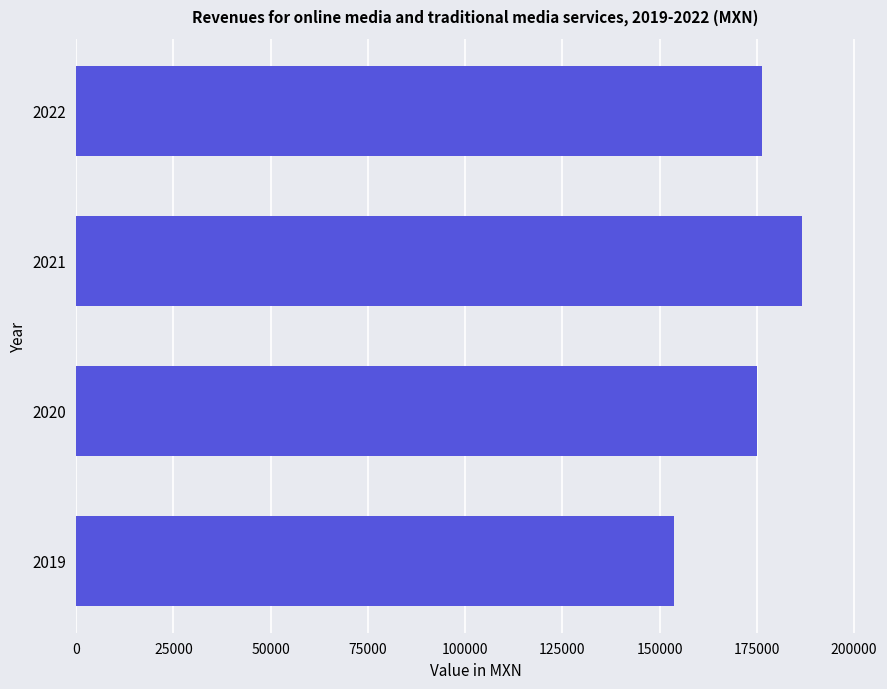

How many data points are above 176302?

2